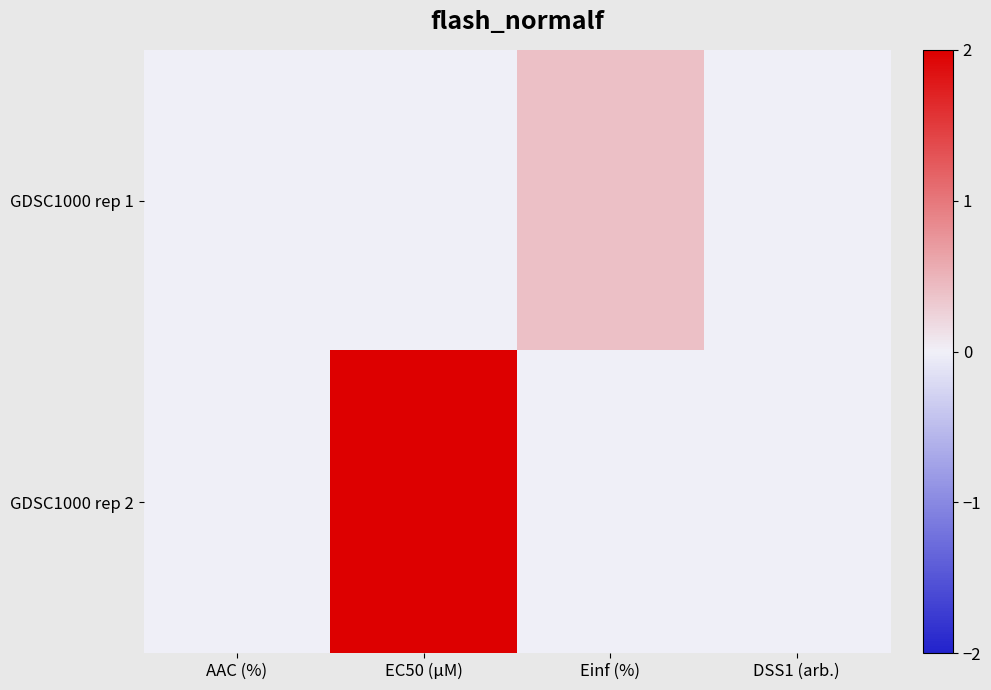

Reading left to right, list all the values displayed in this chart.

GDSC1000 rep 1: AAC (%)=0.0	EC50 (µM)=0.0	Einf (%)=0.4	DSS1 (arb.)=0.0
GDSC1000 rep 2: AAC (%)=0.0	EC50 (µM)=2.0	Einf (%)=0.0	DSS1 (arb.)=0.0